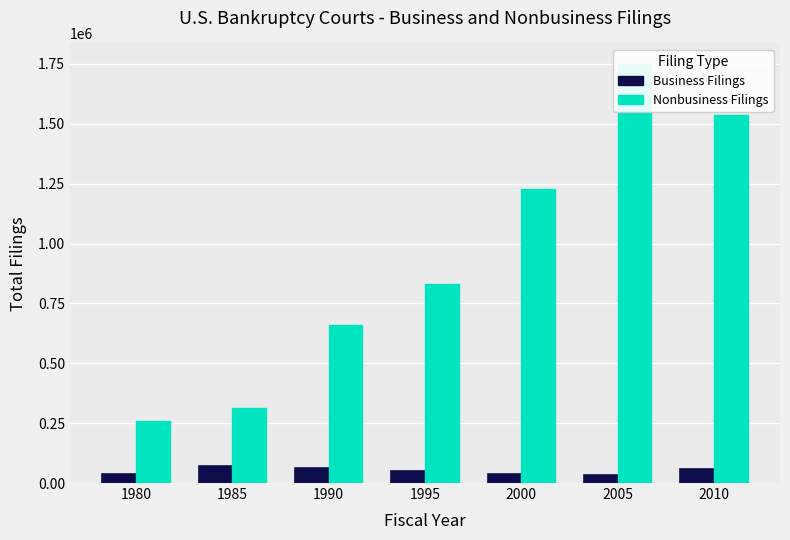

Which series has the largest total across all categories?

Nonbusiness Filings